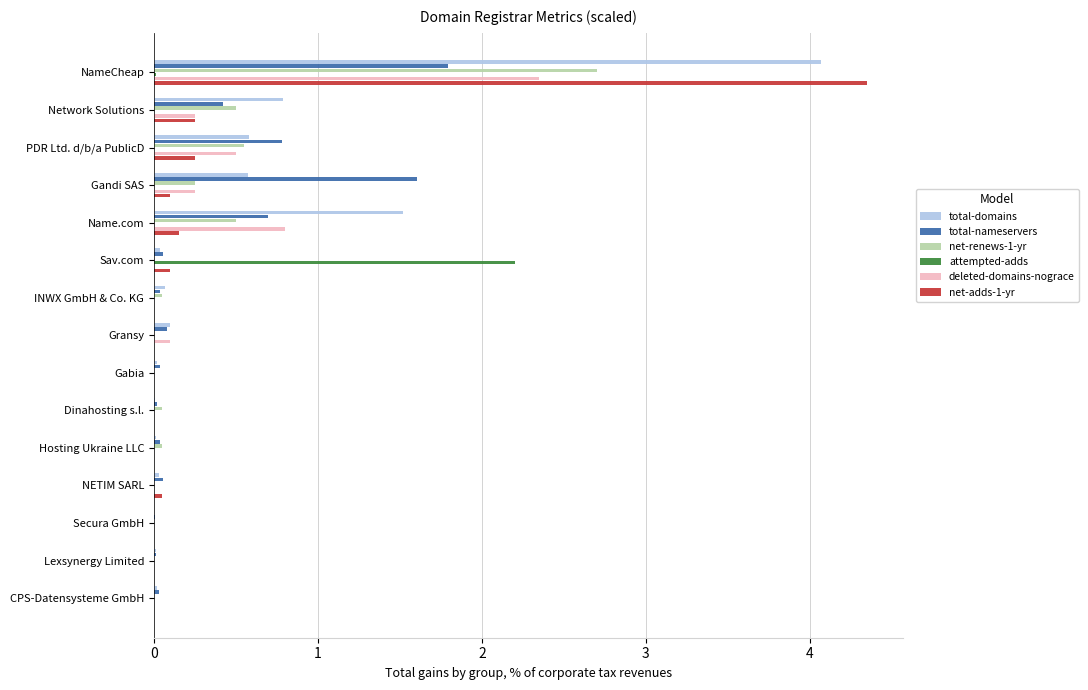

At which category is the sum across all series the highest?

NameCheap